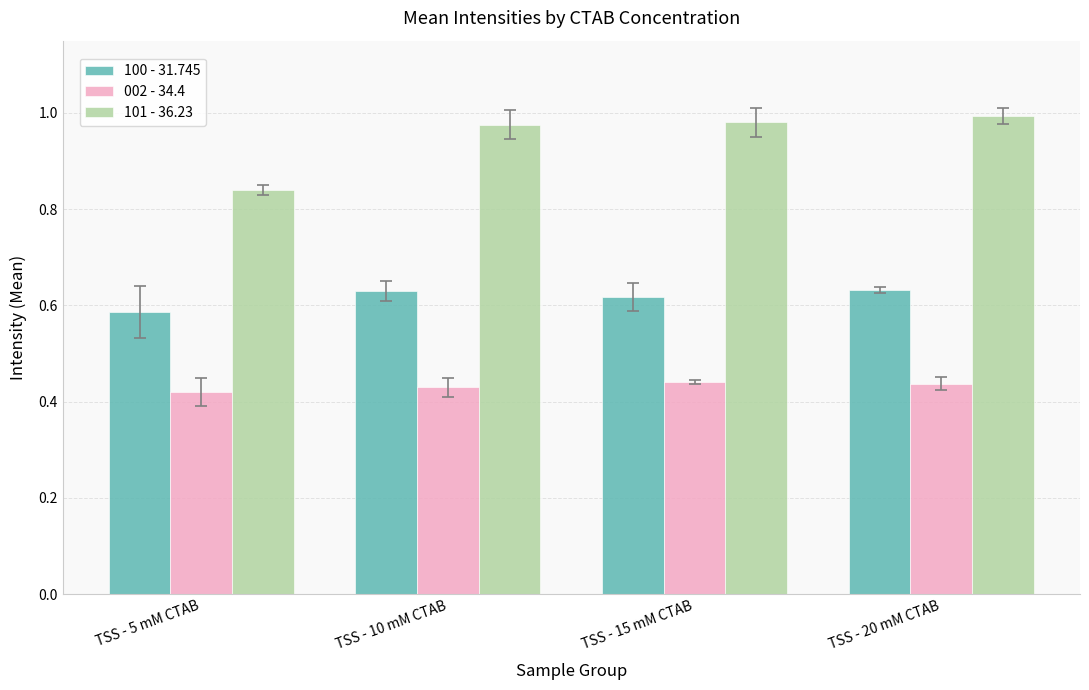

What is the sum of all 101 - 36.23 values?

3.8